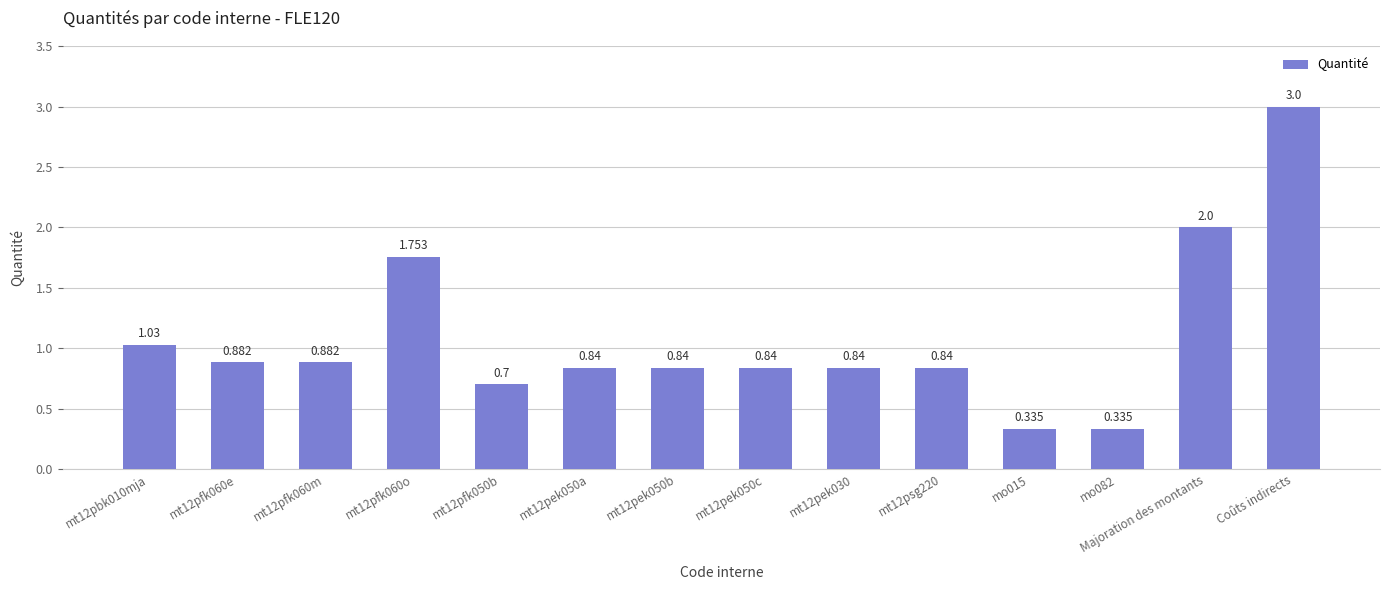

The chart shows a value of 1.5 at mt12pek050c. True or false?

False